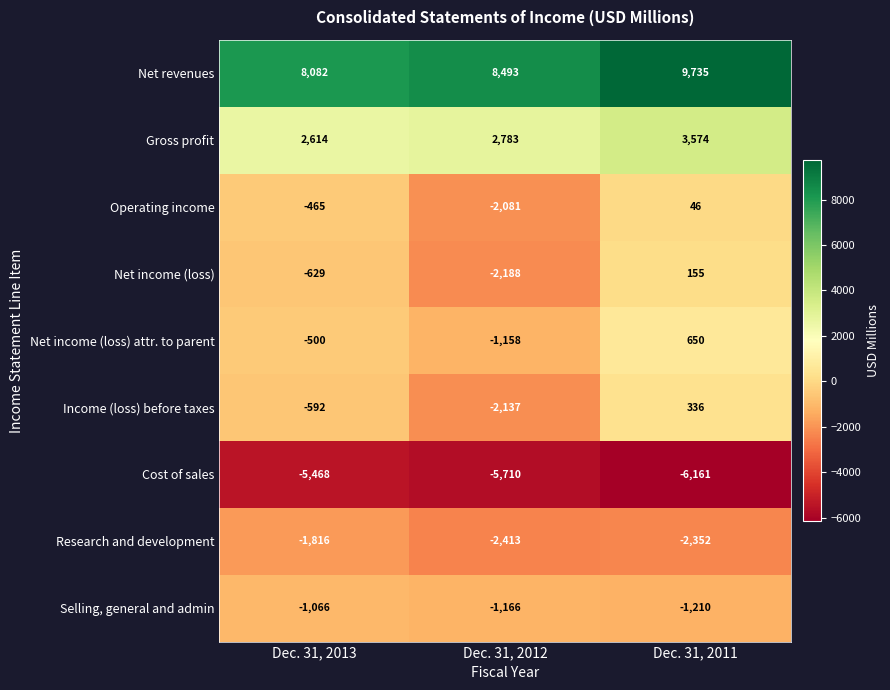

Rank the series by their maximum value, from highest to lowest.

Net revenues, Gross profit, Net income (loss) attr. to parent, Income (loss) before taxes, Net income (loss), Operating income, Selling, general and admin, Research and development, Cost of sales